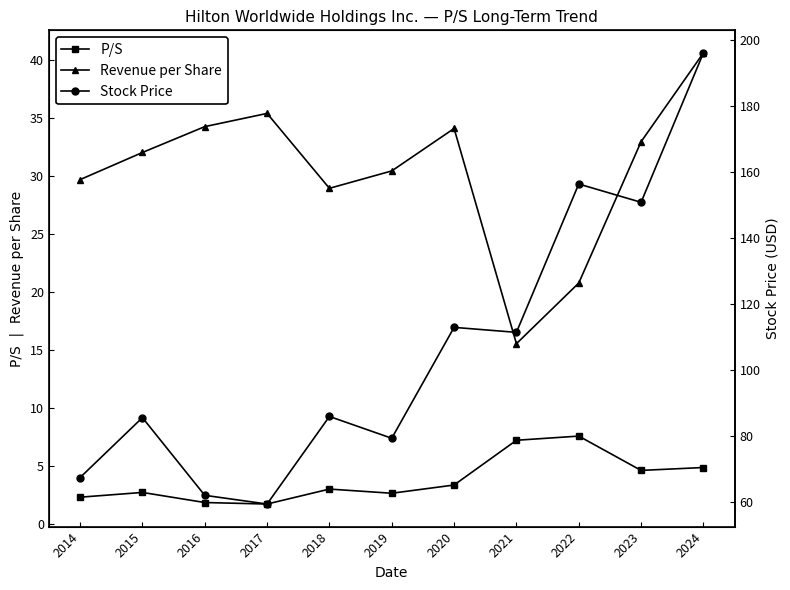

Rank the series by their average value, from highest to lowest.

Stock Price, Revenue per Share, P/S